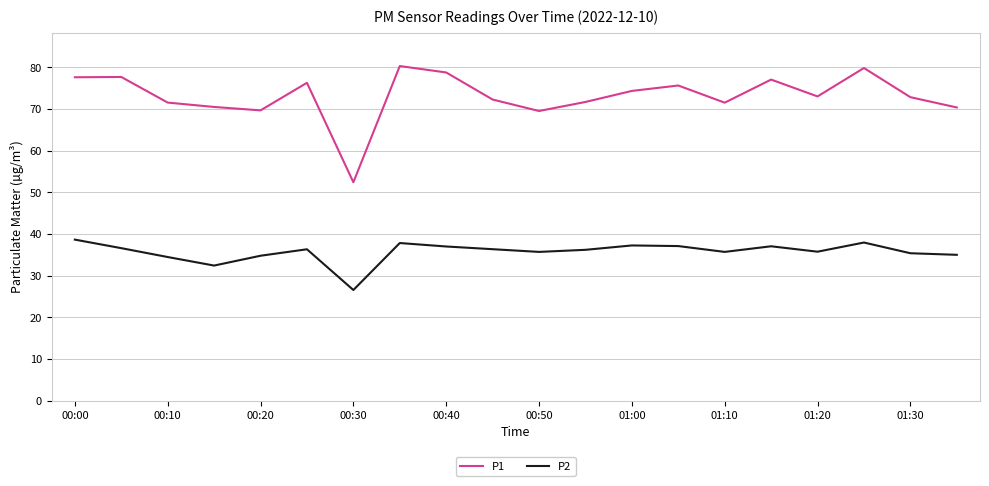

Which series has the largest total across all categories?

P1